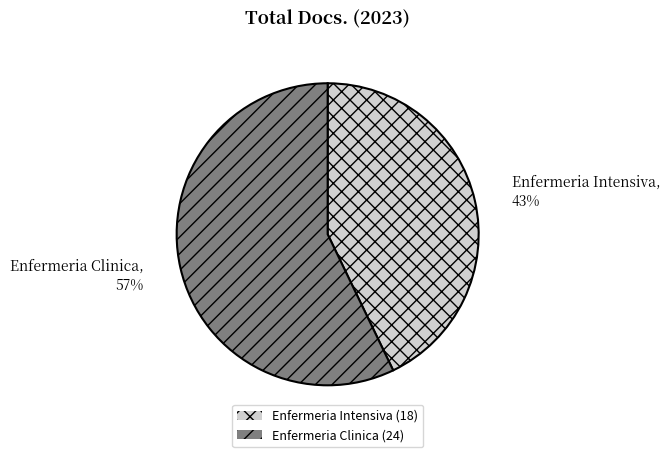

To the nearest percent, what is the difference between the Enfermeria Clinica and Enfermeria Intensiva slice percentages?

14%